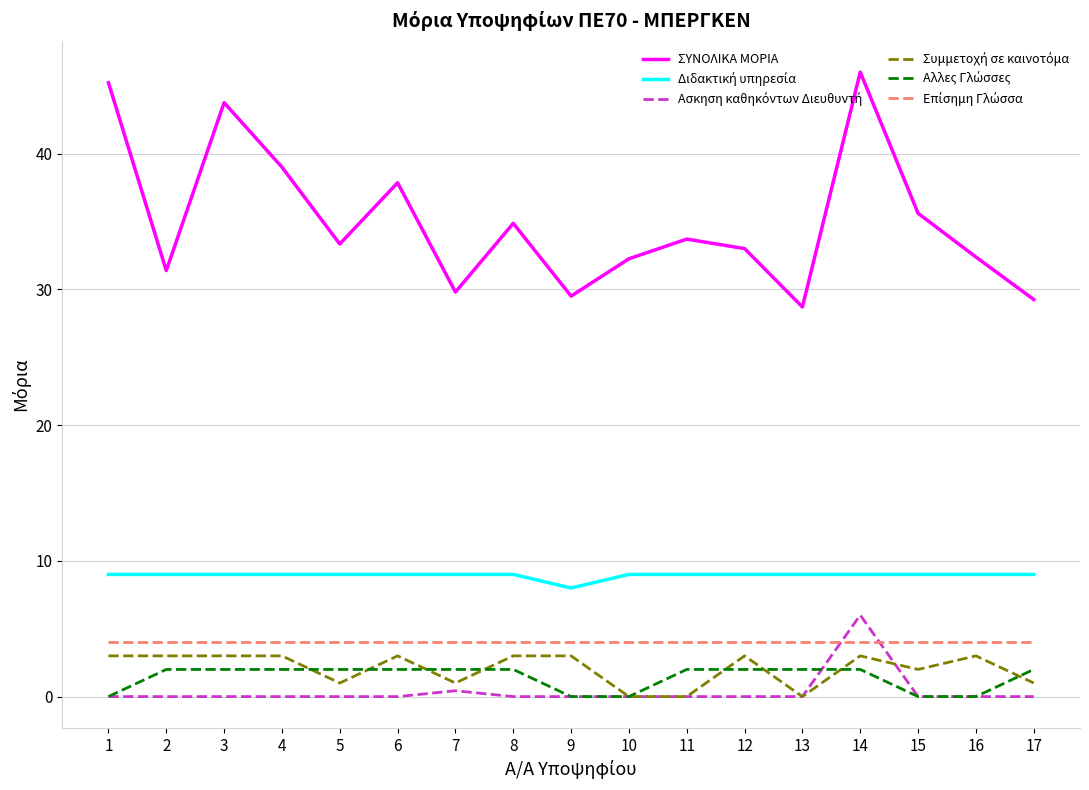

What is the greatest value displayed?

46.0